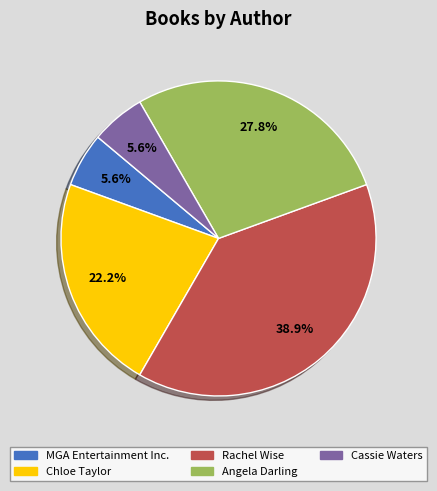

Is the sum of Cassie Waters and MGA Entertainment Inc. greater than half?

No